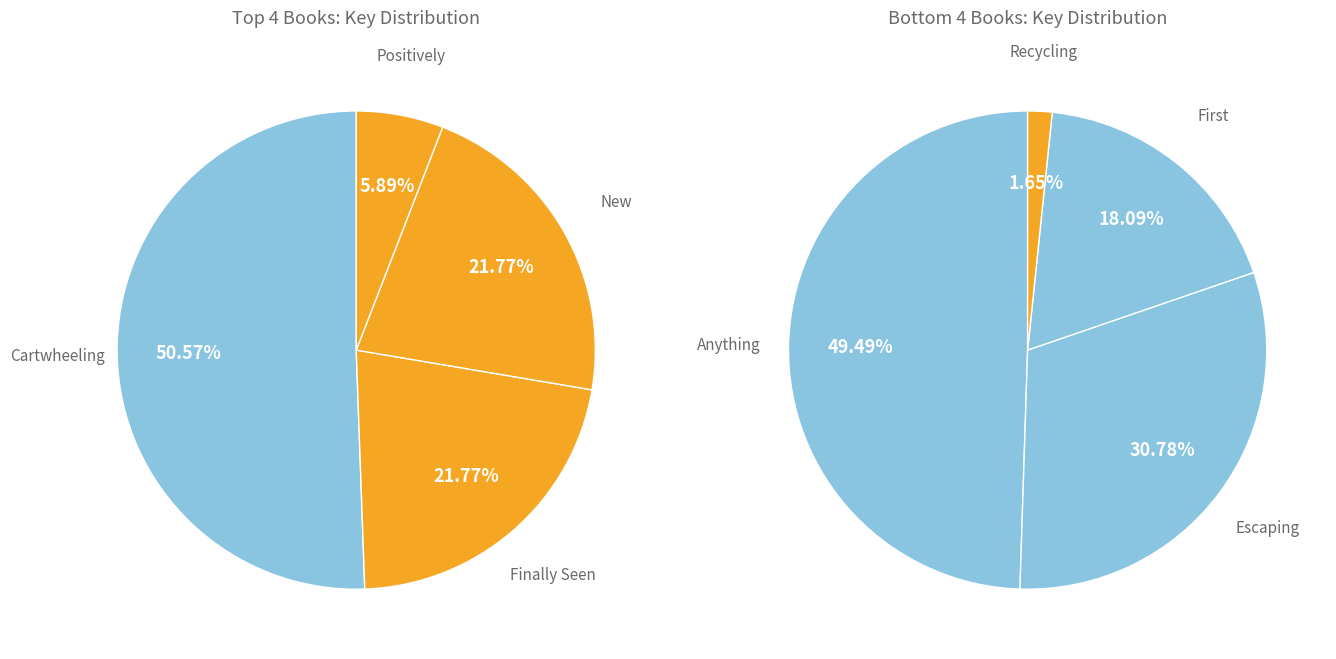

Is it true that New from Here is 13% of the pie?

False